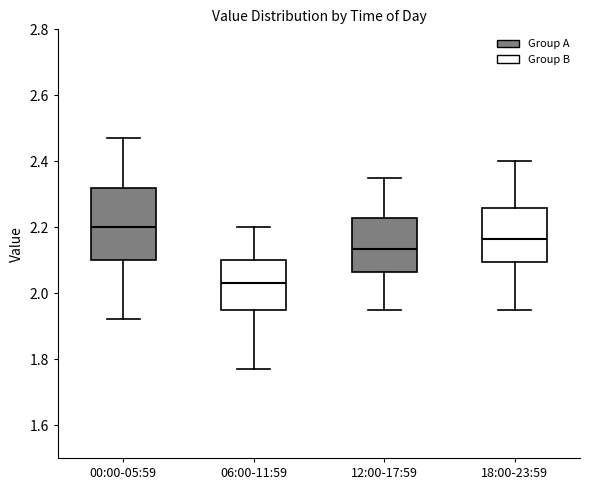

Which box has the lowest median line?

06:00-11:59